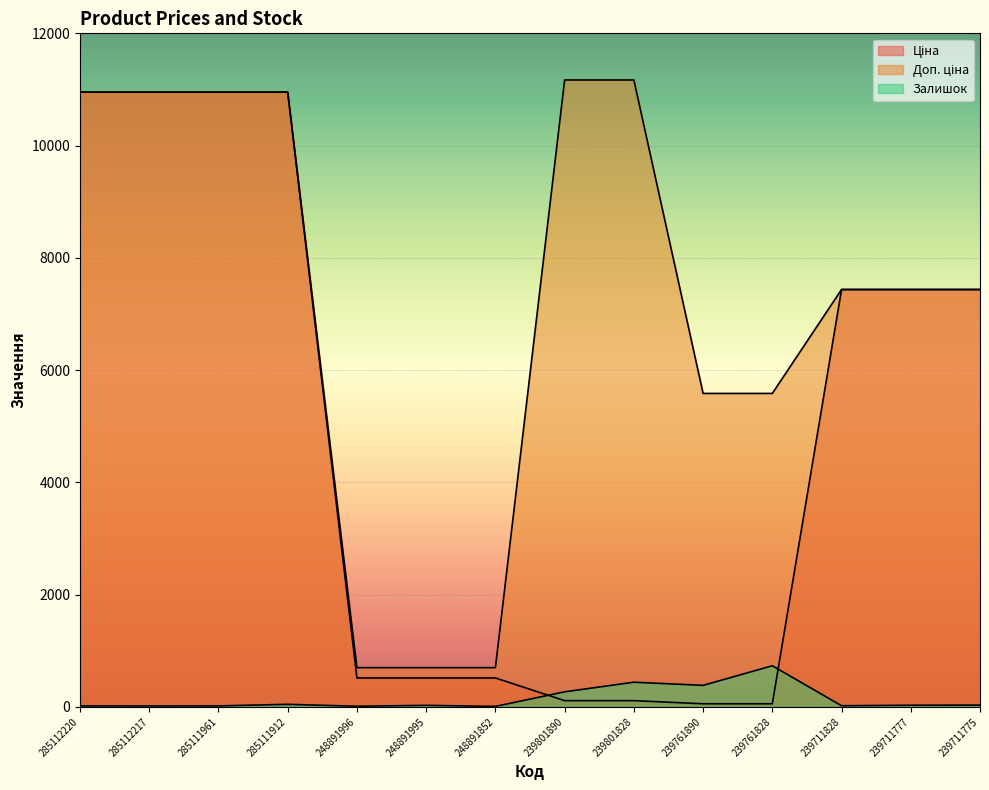

Does the chart display data point markers on the line(s)?

No